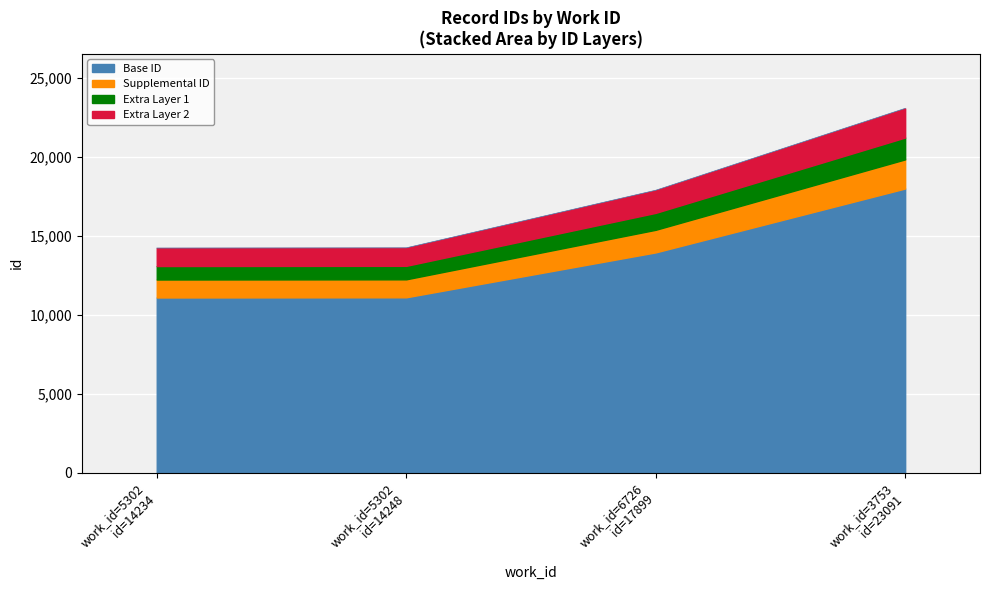

Rank the categories by value from highest to lowest.

work_id=3753 id=23091, work_id=6726 id=17899, work_id=5302 id=14248, work_id=5302 id=14234